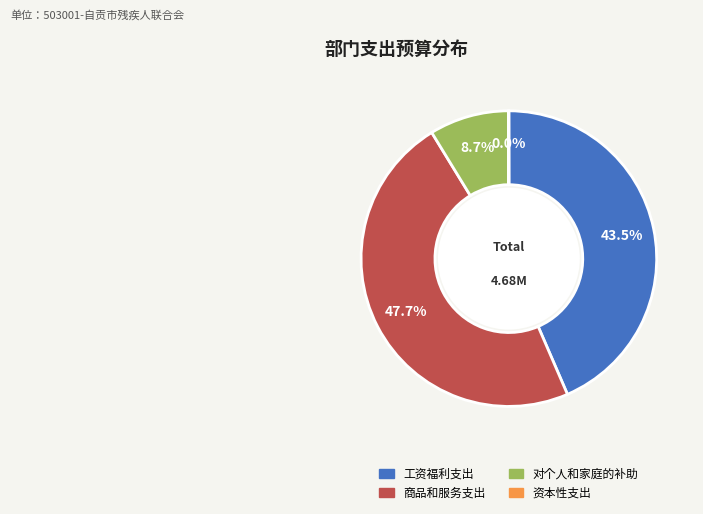

Is the sum of 工资福利支出 and 对个人和家庭的补助 greater than half?

Yes